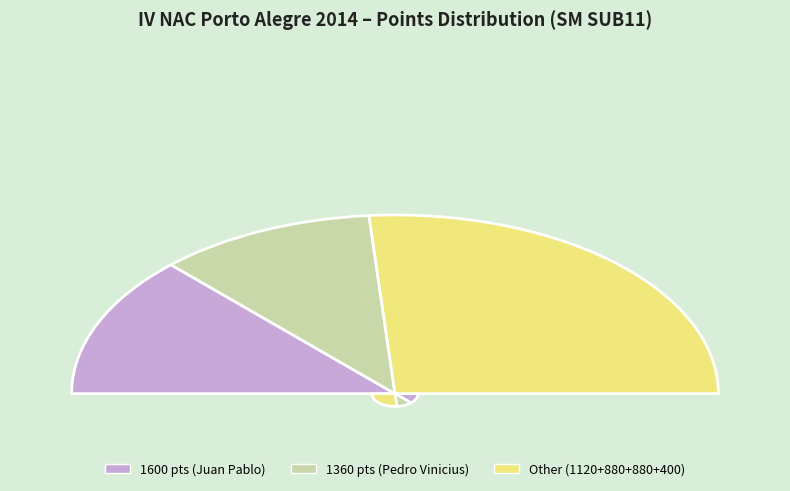

Do Júlio Cesar Piana (COEB) and Artur Santos (CEB PARAÍBA) together represent more than half of the pie?

No